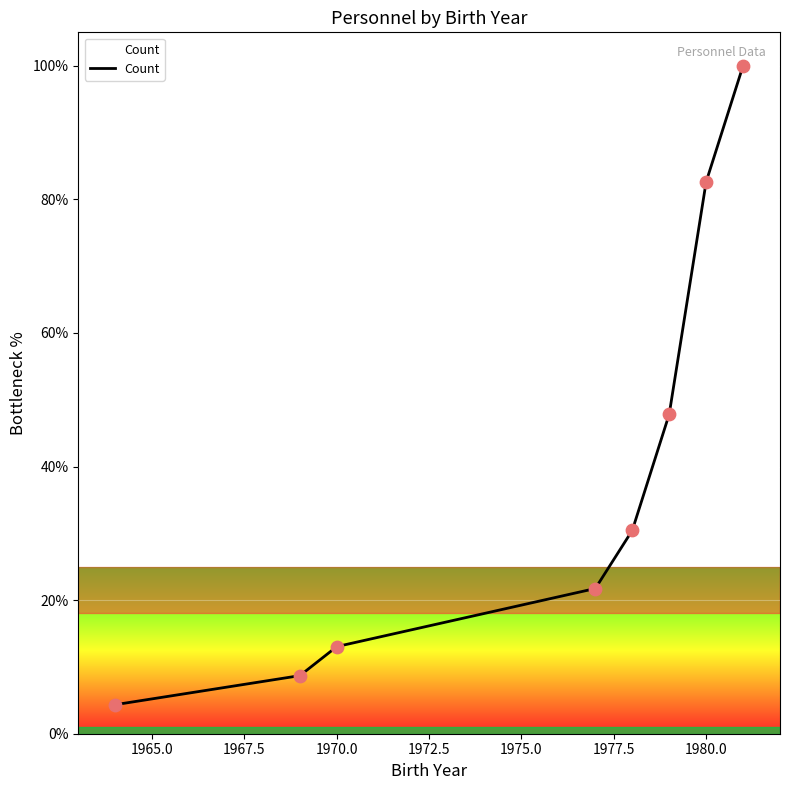

What is the minimum value shown in the chart?

4.3